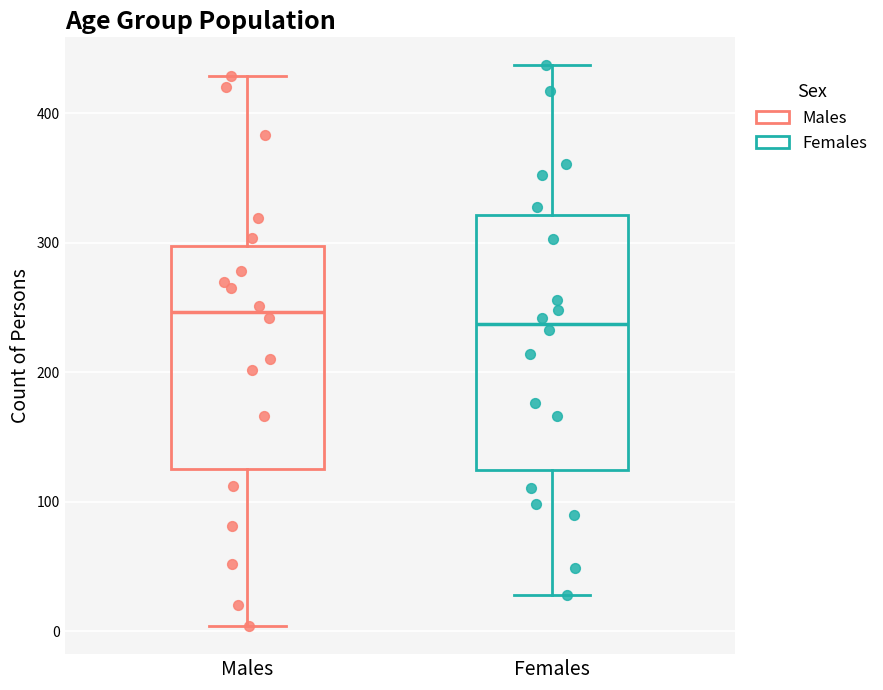

Reading left to right, read every box against the y-axis: the position of its median line, the range the box covers, and the ends of its whiskers. The values are not printed on the chart, so give them approximately, as read against the axis.

Males: median 250, box 130 to 300, whiskers 0 to 430
Females: median 240, box 120 to 320, whiskers 30 to 440